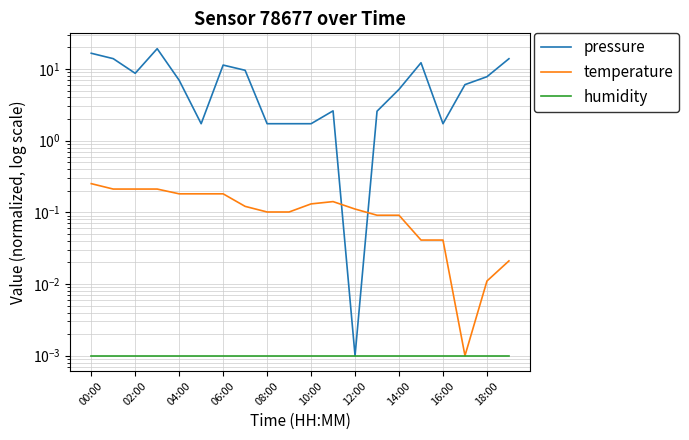

How many values in the pressure series exceed 6?

11